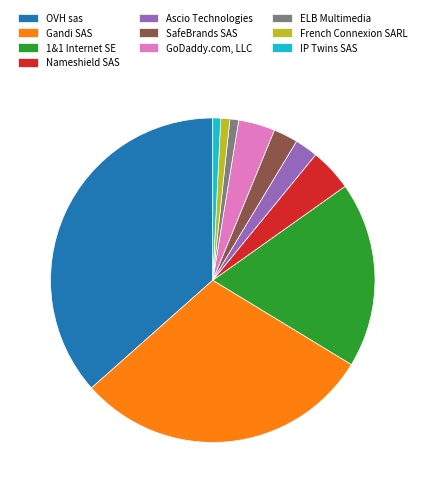

The OVH sas slice represents 37% of the pie. True or false?

True